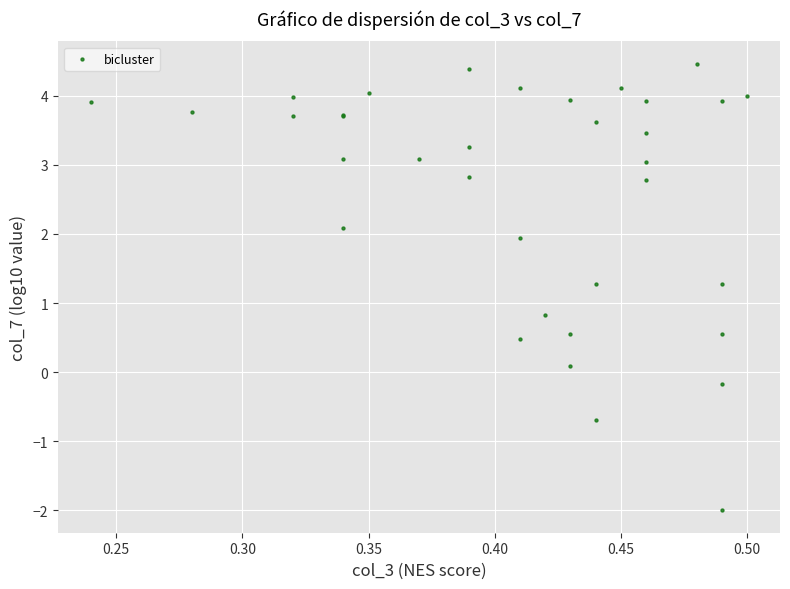

What Y value in the scatter plot is closest to 1?

0.8